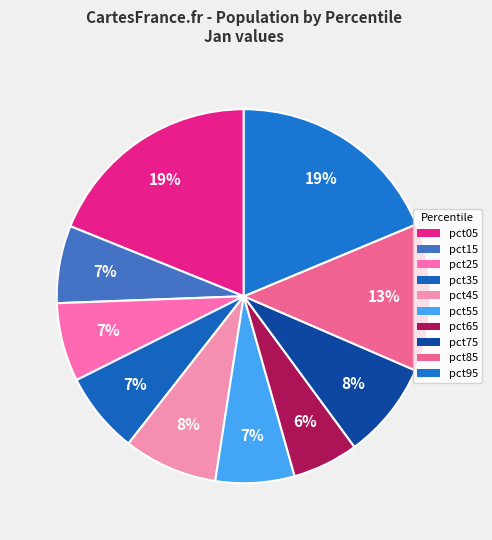

Does pct65 represent more than half of the total?

No